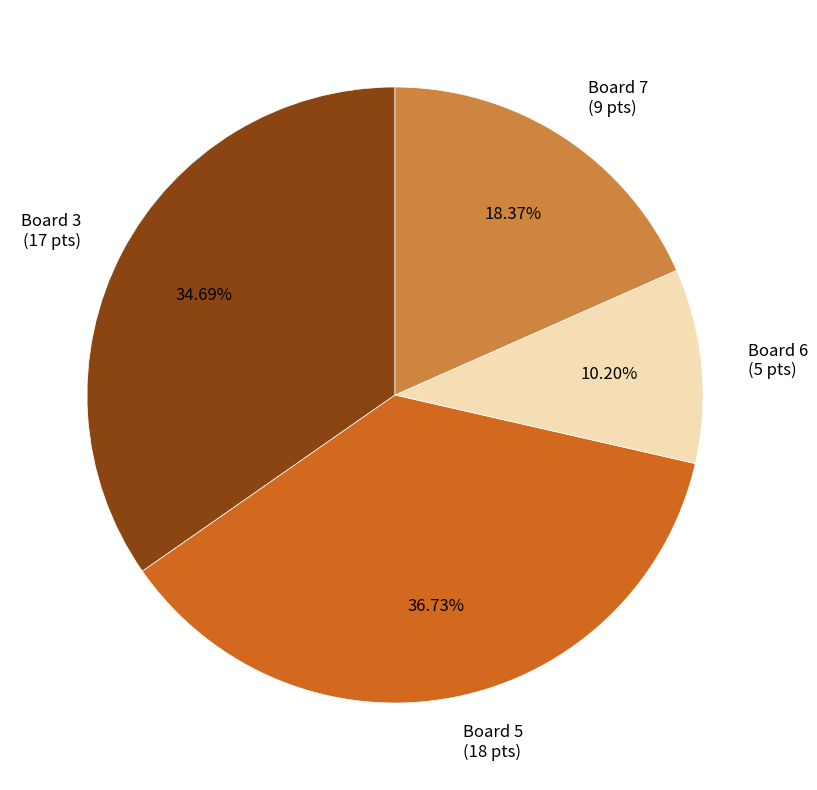

Combined, do Board 3 and Board 6 account for over 50%?

No